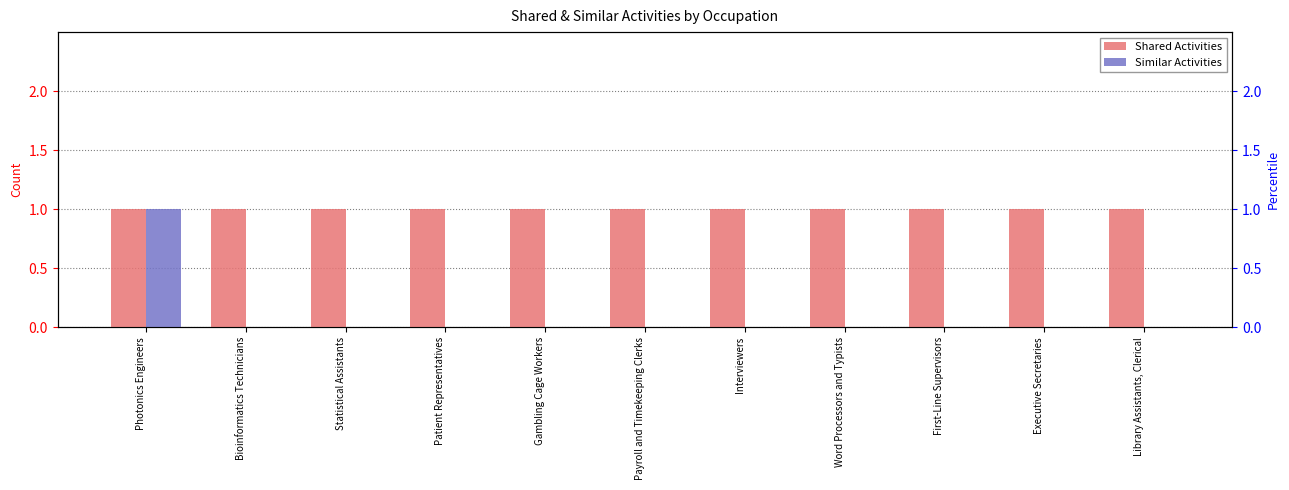

Rank the series at First-Line Supervisors from lowest to highest value.

Similar Activities, Shared Activities